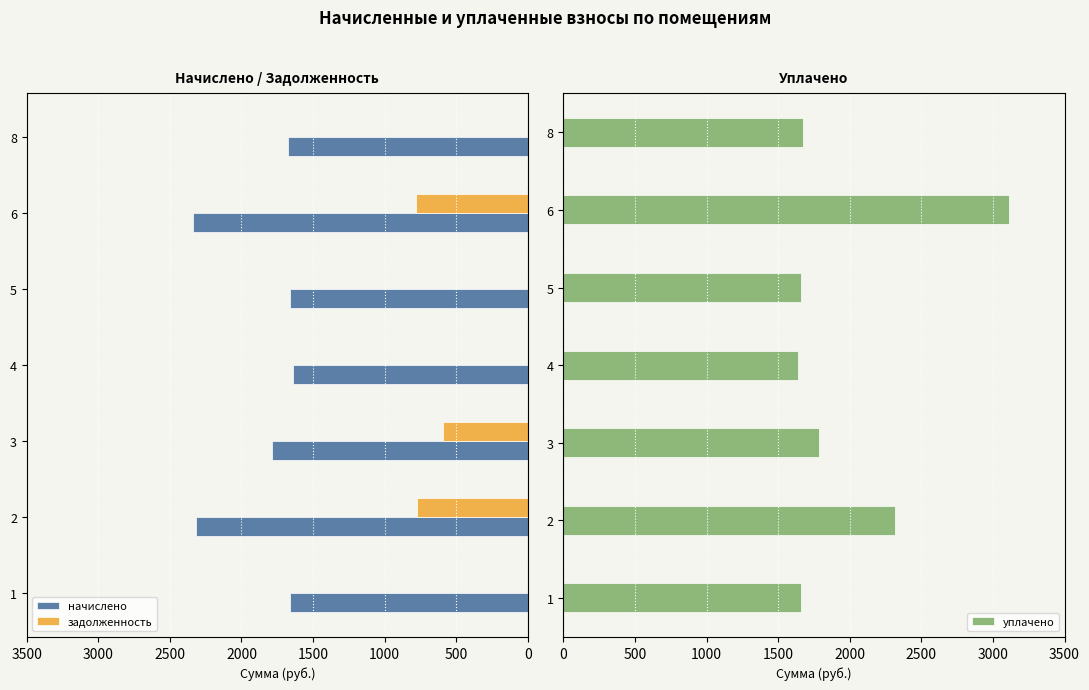

Is it true that уплачено equals 1785.3 at 3?

True